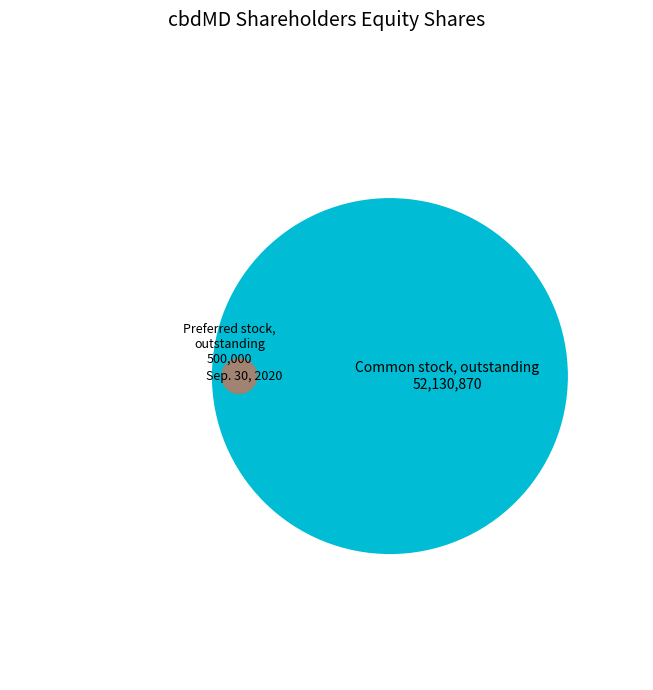

How many segments does this pie chart have?

2